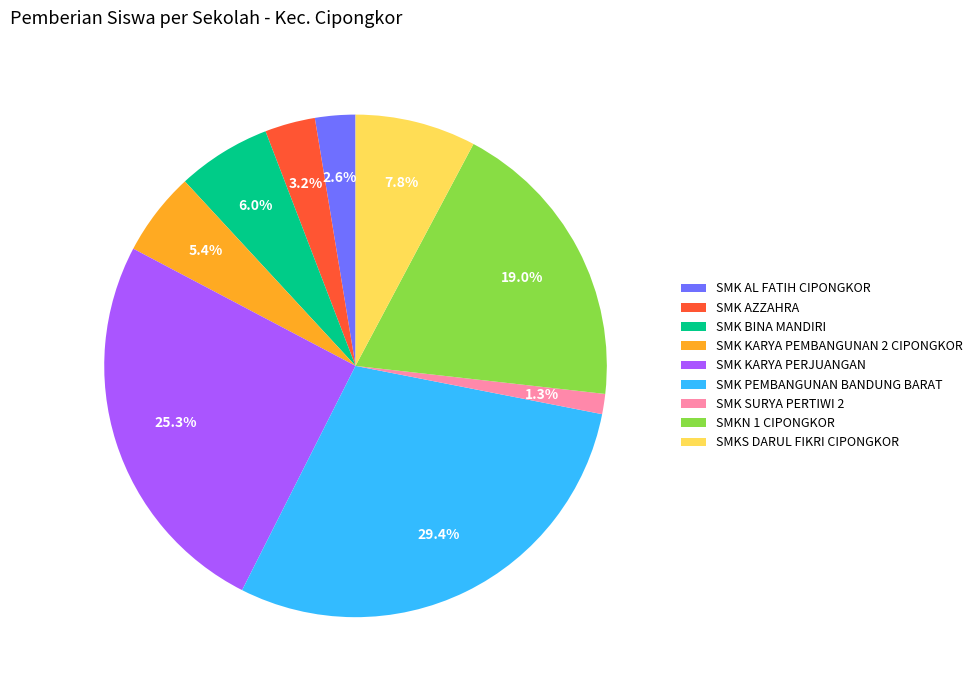

Is there a majority slice in this chart?

No